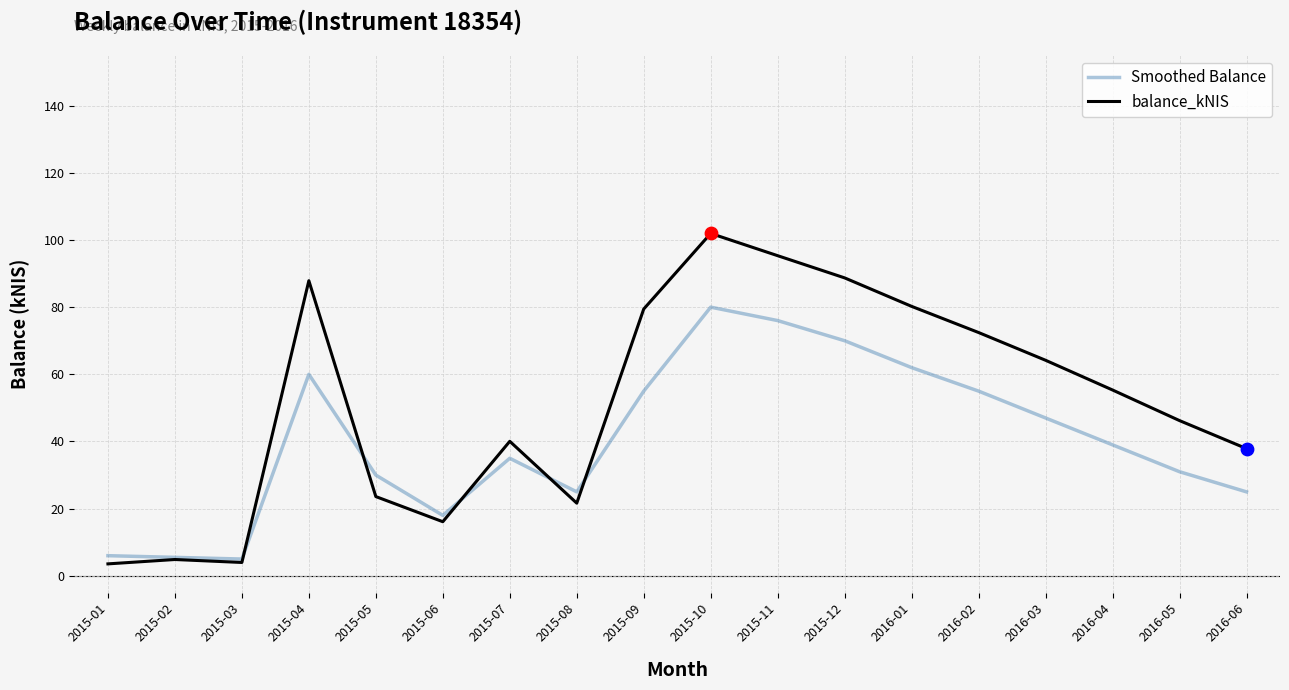

What is the difference between the highest and lowest values at 2015-12?

18.7